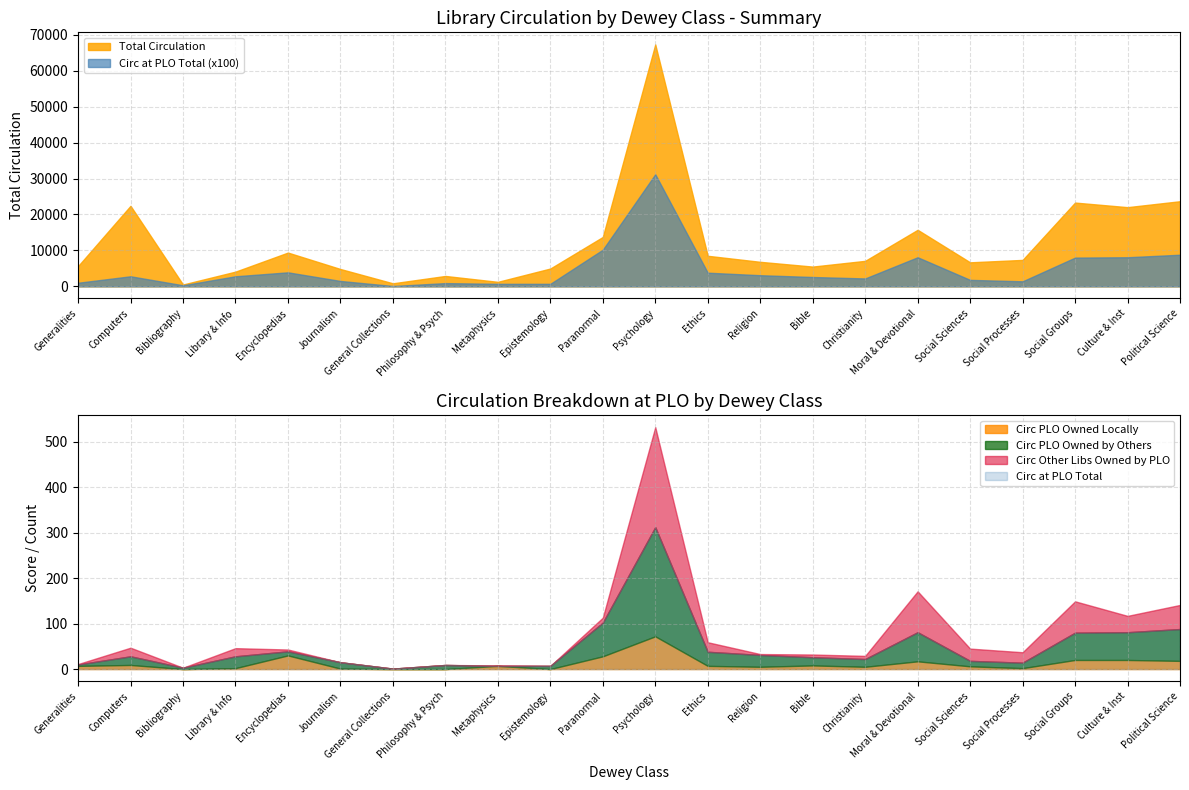

Is the value of Total Circulation at Political Science greater than the value of Circ at PLO Total (x100) at Paranormal?

Yes